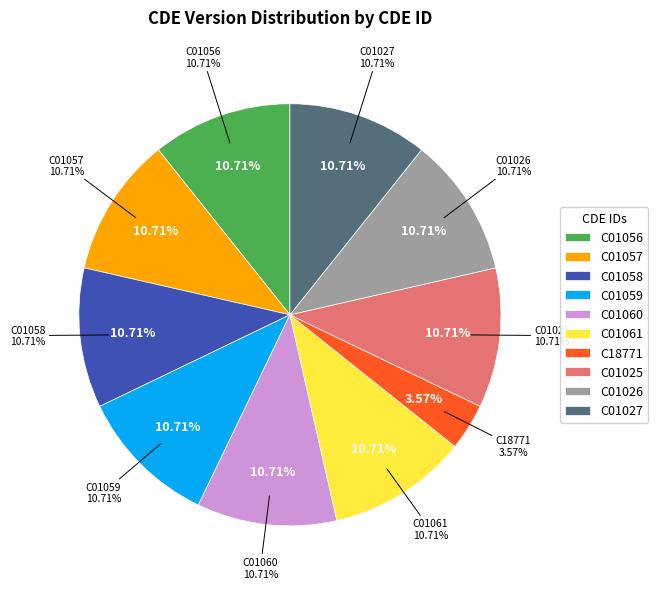

The C01027 slice represents 11% of the pie. True or false?

True